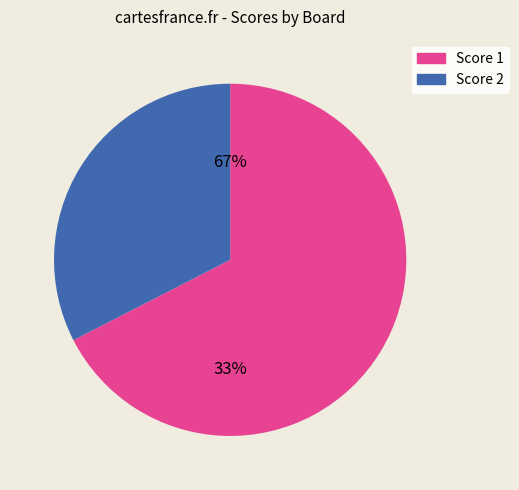

What is the smallest slice in the pie chart?

2